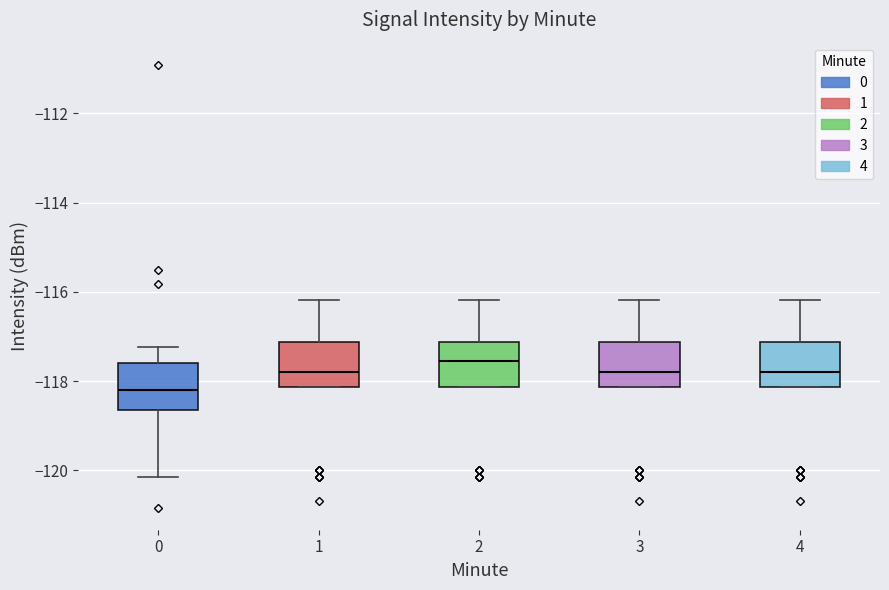

Reading left to right, read every box against the y-axis: the position of its median line, the range the box covers, and the ends of its whiskers. The values are not printed on the chart, so give them approximately, as read against the axis.

0: median -118.2, box -118.6 to -117.6, whiskers -120.2 to -117.2
1: median -117.8, box -118.2 to -117.2, whiskers -118.2 to -116.2
2: median -117.6, box -118.2 to -117.2, whiskers -118.2 to -116.2
3: median -117.8, box -118.2 to -117.2, whiskers -118.2 to -116.2
4: median -117.8, box -118.2 to -117.2, whiskers -118.2 to -116.2